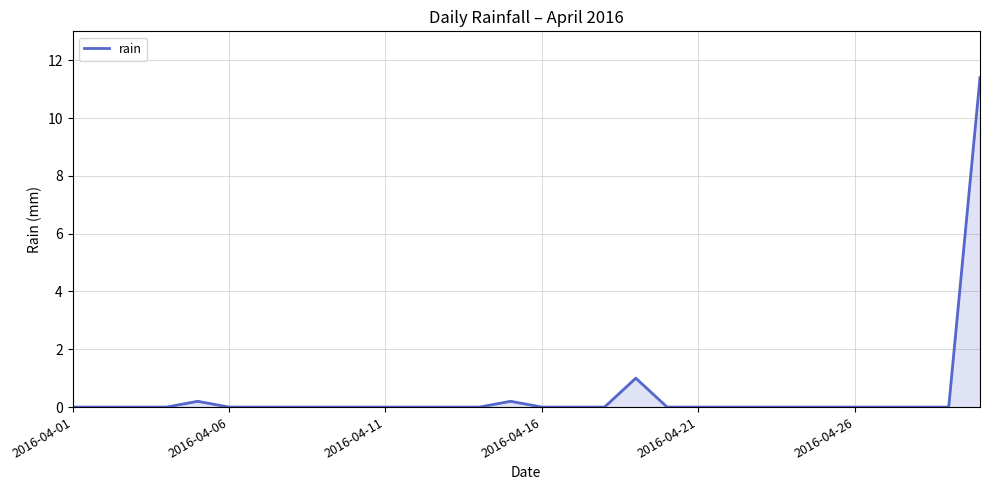

What is the maximum value shown in the chart?

11.4